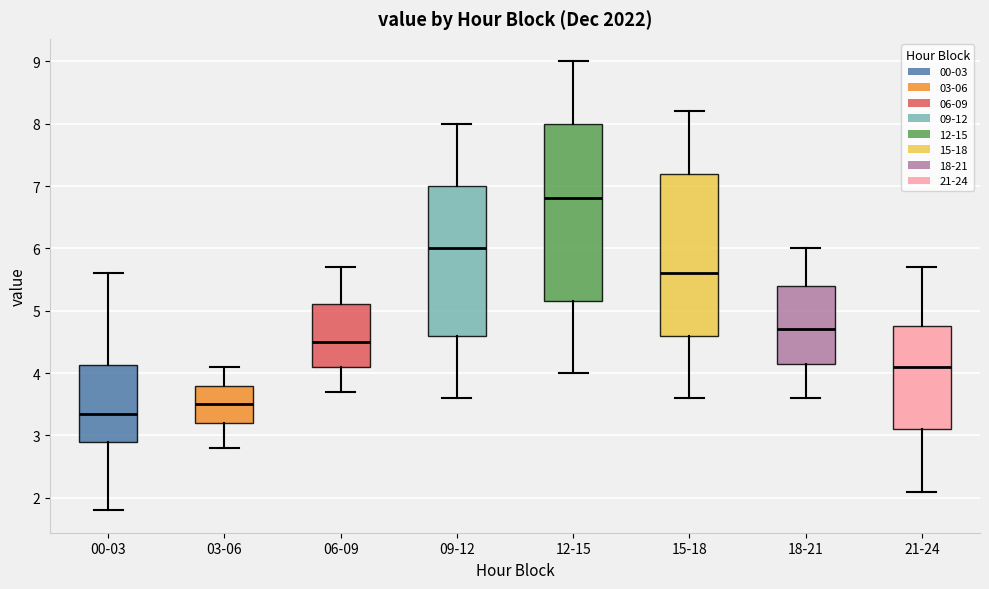

Where is the lower edge of the box for 21-24 on the y-axis? The values are not printed on the chart, so give them approximately, as read against the axis.

3.1